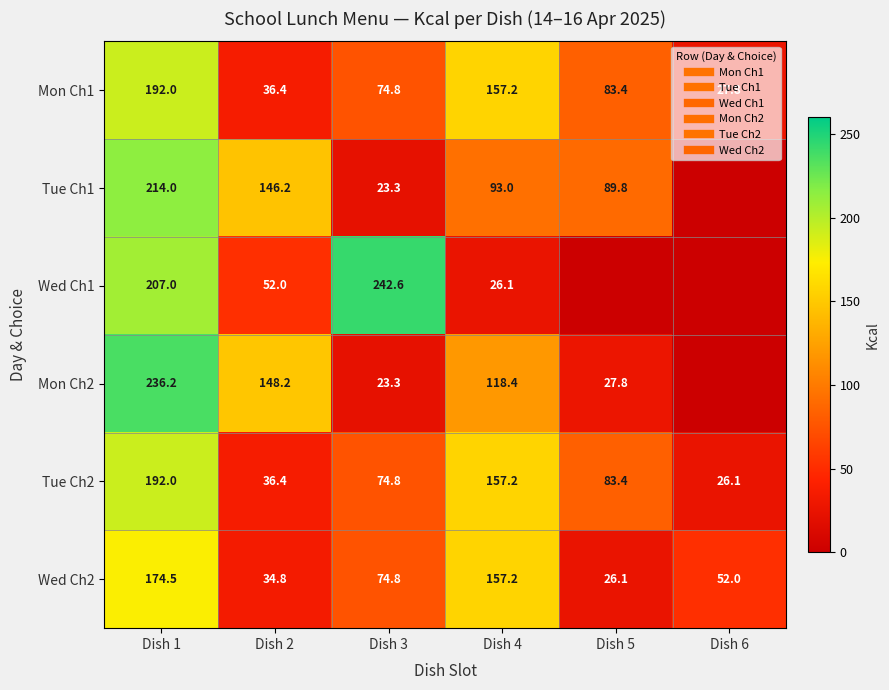

What is the maximum value for Tue Ch2?

192.0